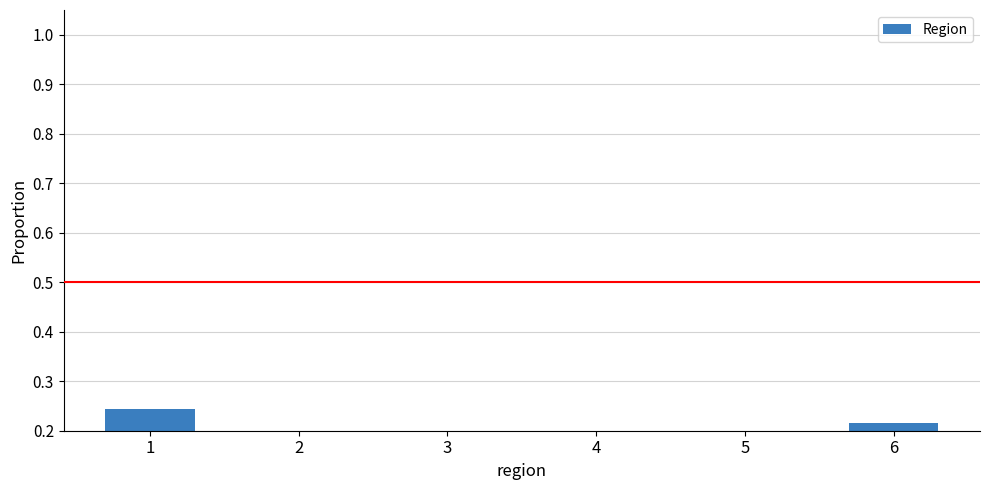

The chart shows a value of 0.0 at 4. True or false?

False